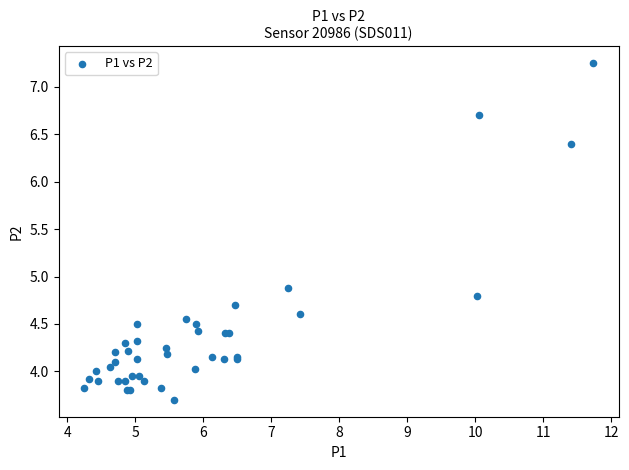

What Y value in the scatter plot is closest to 5?

4.9